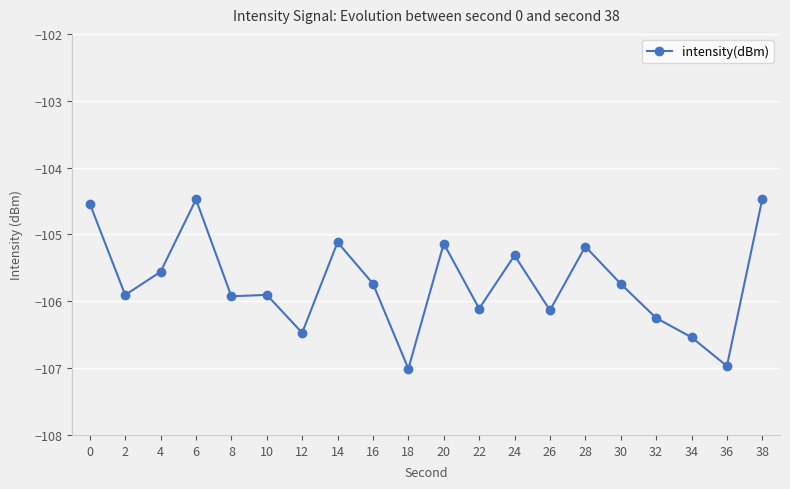

What is the value of the 4th point from the left?

-104.5